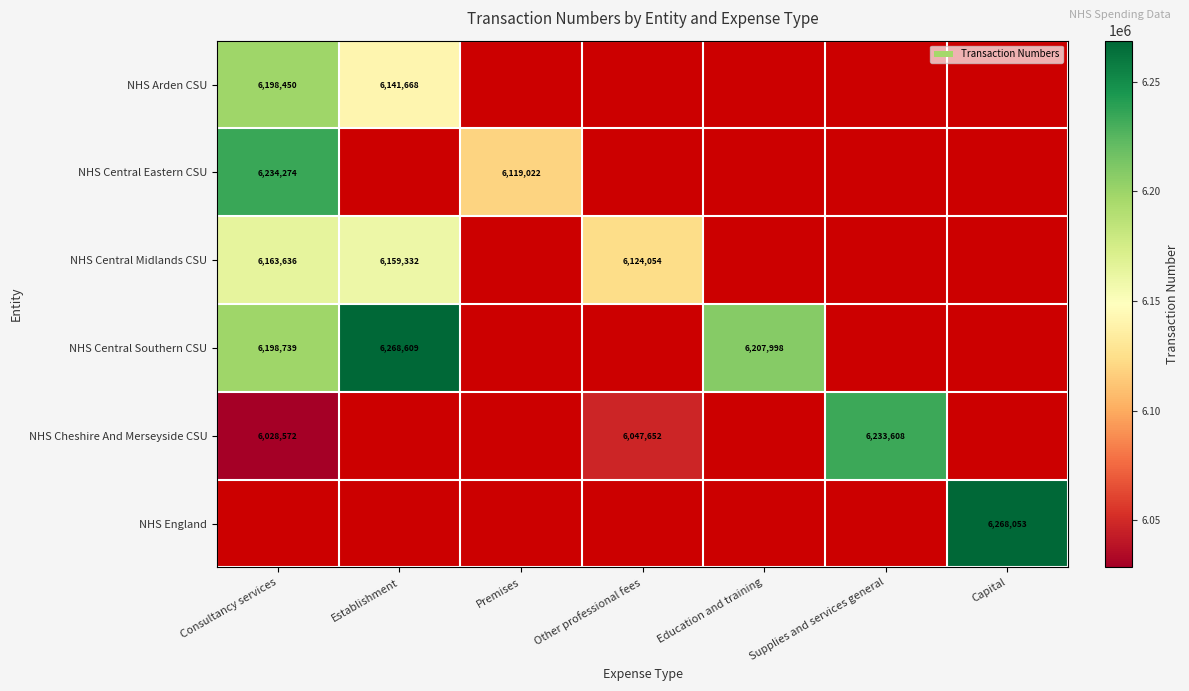

Which category has the lowest value across all series?

Consultancy services